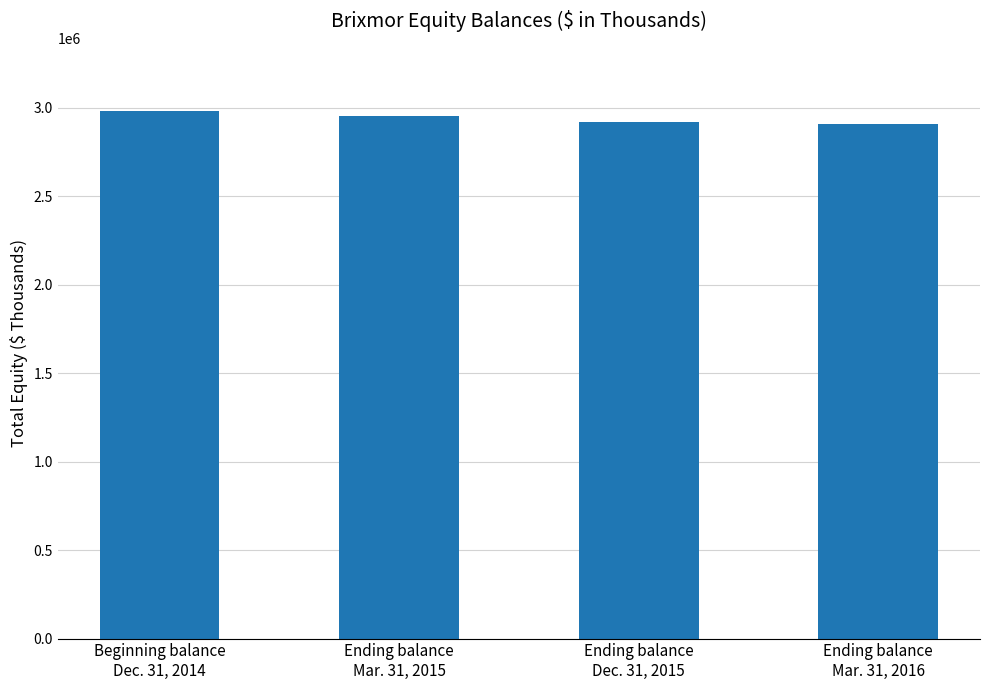

What is the value of the 3rd bar from the left?

2920302